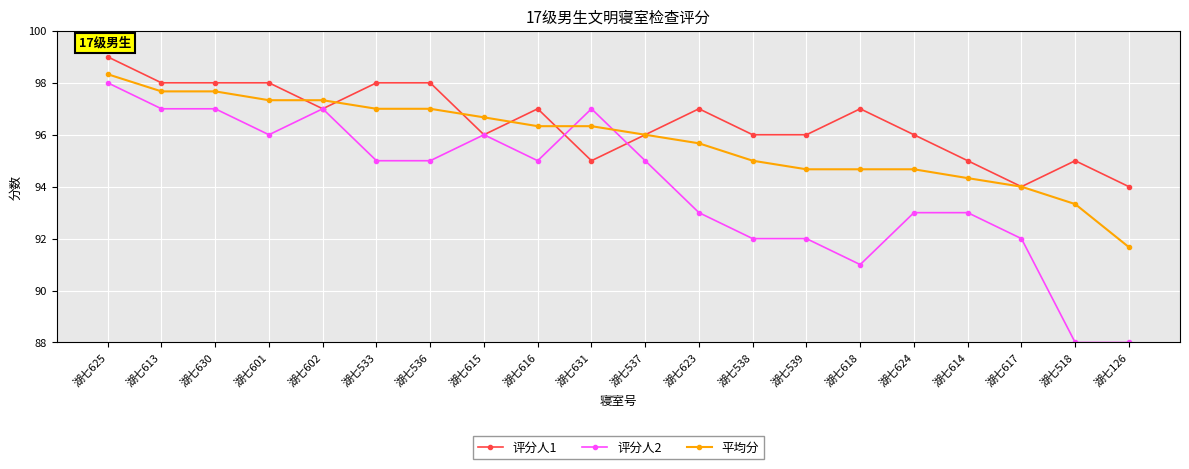

Where does the 平均分 series first go above 96?

湖七625